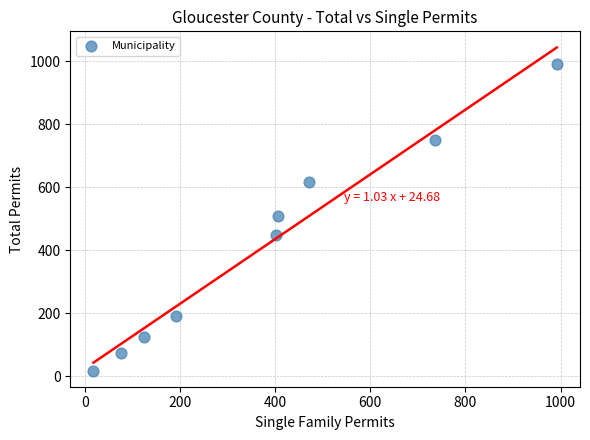

What is the range of Y values (max minus min)?

974